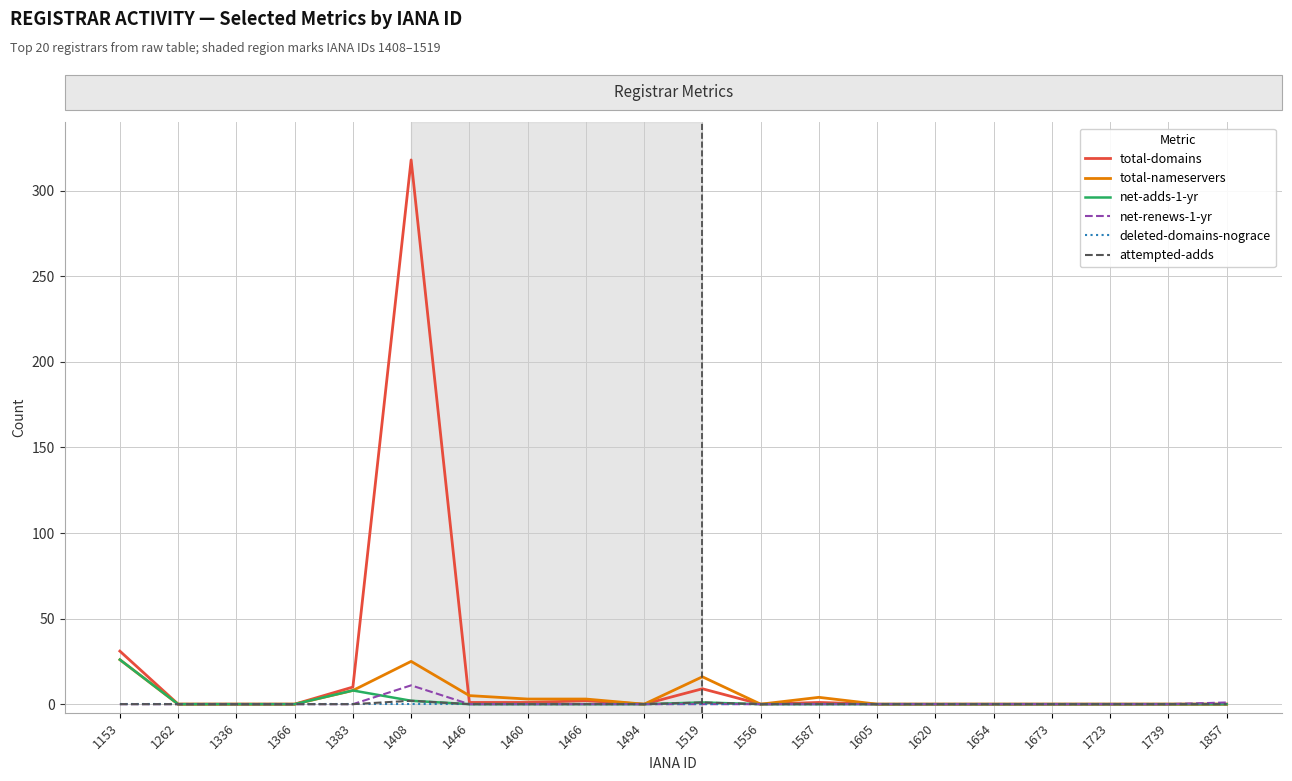

Which series has the largest total across all categories?

total-domains